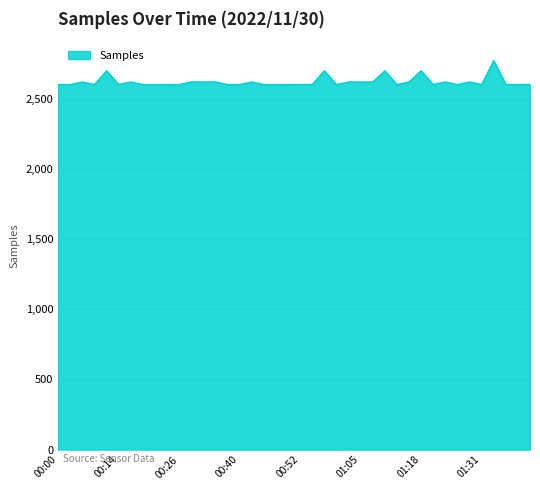

Does the chart display data point markers on the line(s)?

No